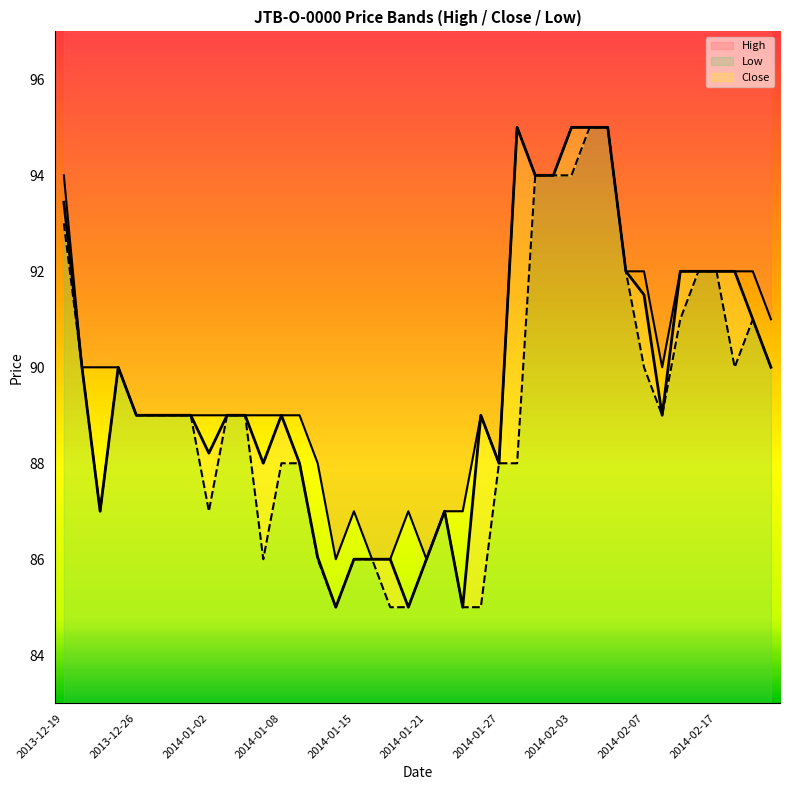

Reading left to right, what are all the values shown in this chart?

High: 2013-12-19=94.0	2013-12-23=90.0	2013-12-24=90.0	2013-12-25=90.0	2013-12-26=89.0	2013-12-27=89.0	2013-12-30=89.0	2013-12-31=89.0	2014-01-02=89.0	2014-01-03=89.0	2014-01-06=89.0	2014-01-07=89.0	2014-01-08=89.0	2014-01-09=89.0	2014-01-10=88.0	2014-01-14=86.0	2014-01-15=87.0	2014-01-16=86.0	2014-01-17=86.0	2014-01-20=87.0	2014-01-21=86.0	2014-01-22=87.0	2014-01-23=87.0	2014-01-24=89.0	2014-01-27=88.0	2014-01-28=95.0	2014-01-29=94.0	2014-01-30=94.0	2014-02-03=95.0	2014-02-04=95.0	2014-02-05=95.0	2014-02-06=92.0	2014-02-07=92.0	2014-02-11=90.0	2014-02-12=92.0	2014-02-14=92.0	2014-02-17=92.0	2014-02-18=92.0	2014-02-19=92.0	2014-02-20=91.0
Low: 2013-12-19=93.0	2013-12-23=90.0	2013-12-24=87.0	2013-12-25=90.0	2013-12-26=89.0	2013-12-27=89.0	2013-12-30=89.0	2013-12-31=89.0	2014-01-02=87.0	2014-01-03=89.0	2014-01-06=89.0	2014-01-07=86.0	2014-01-08=88.0	2014-01-09=88.0	2014-01-10=86.0	2014-01-14=85.0	2014-01-15=86.0	2014-01-16=86.0	2014-01-17=85.0	2014-01-20=85.0	2014-01-21=86.0	2014-01-22=87.0	2014-01-23=85.0	2014-01-24=85.0	2014-01-27=88.0	2014-01-28=88.0	2014-01-29=94.0	2014-01-30=94.0	2014-02-03=94.0	2014-02-04=95.0	2014-02-05=95.0	2014-02-06=92.0	2014-02-07=90.0	2014-02-11=89.0	2014-02-12=91.0	2014-02-14=92.0	2014-02-17=92.0	2014-02-18=90.0	2014-02-19=91.0	2014-02-20=90.0
Close: 2013-12-19=93.4	2013-12-23=90.0	2013-12-24=87.0	2013-12-25=90.0	2013-12-26=89.0	2013-12-27=89.0	2013-12-30=89.0	2013-12-31=89.0	2014-01-02=88.2	2014-01-03=89.0	2014-01-06=89.0	2014-01-07=88.0	2014-01-08=89.0	2014-01-09=88.0	2014-01-10=86.0	2014-01-14=85.0	2014-01-15=86.0	2014-01-16=86.0	2014-01-17=86.0	2014-01-20=85.0	2014-01-21=86.0	2014-01-22=87.0	2014-01-23=85.0	2014-01-24=89.0	2014-01-27=88.0	2014-01-28=95.0	2014-01-29=94.0	2014-01-30=94.0	2014-02-03=95.0	2014-02-04=95.0	2014-02-05=95.0	2014-02-06=92.0	2014-02-07=91.5	2014-02-11=89.0	2014-02-12=92.0	2014-02-14=92.0	2014-02-17=92.0	2014-02-18=92.0	2014-02-19=91.0	2014-02-20=90.0